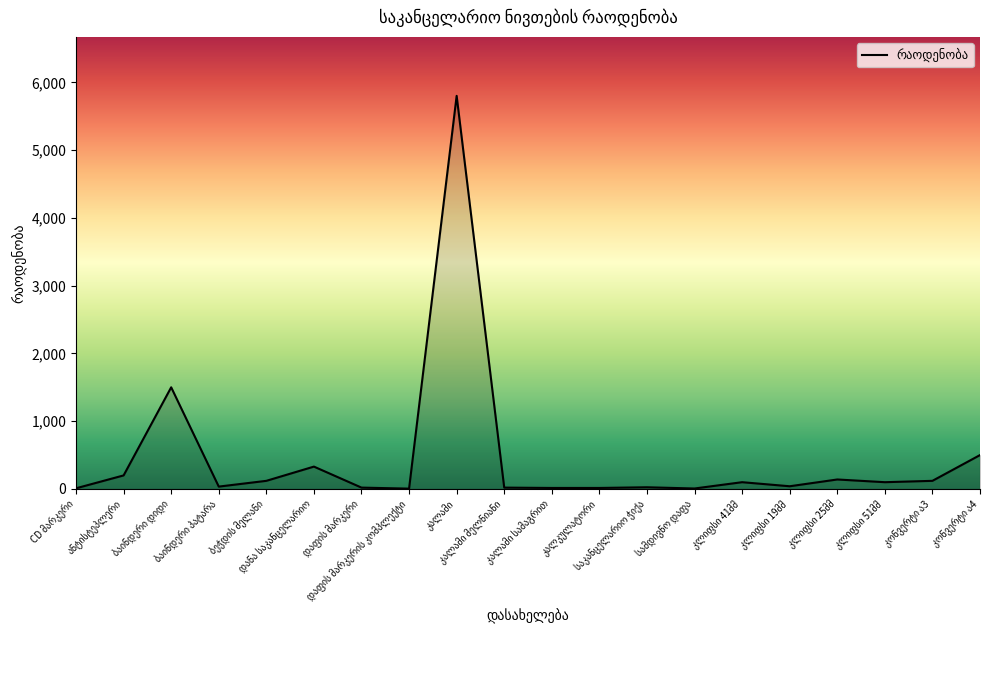

What is the greatest value displayed?

5800